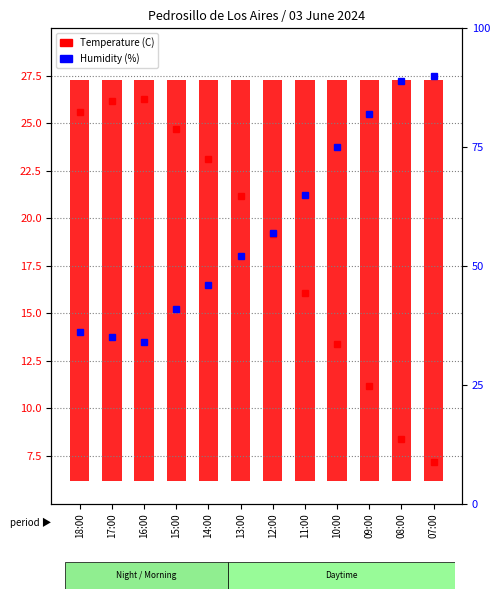

What is the value of the 3rd bar from the left?

34